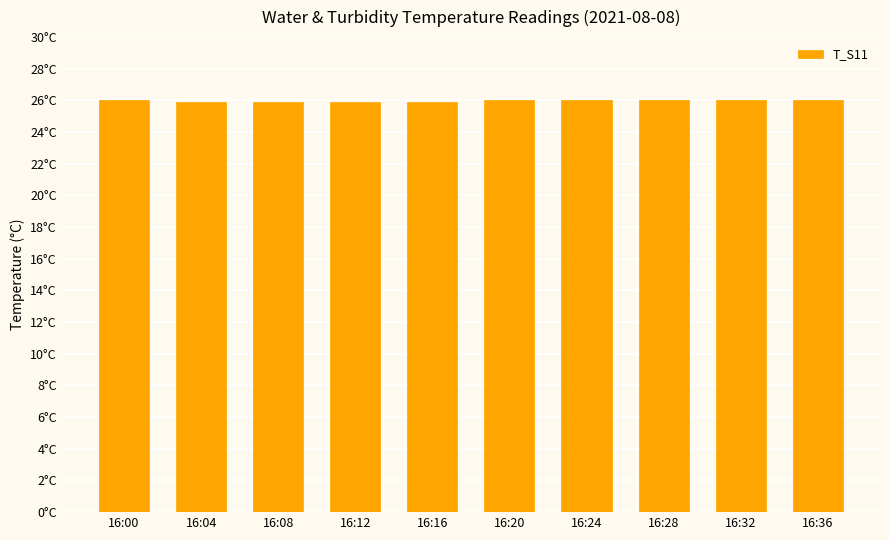

Reading right to left, what are all the values shown in this chart?

16:36=26.0	16:32=26.0	16:28=26.0	16:24=26.0	16:20=26.0	16:16=25.9	16:12=25.9	16:08=25.9	16:04=25.9	16:00=26.0